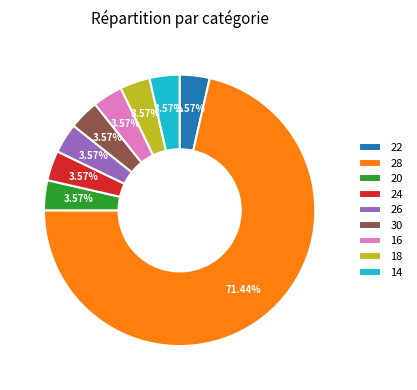

How many segments does this pie chart have?

9